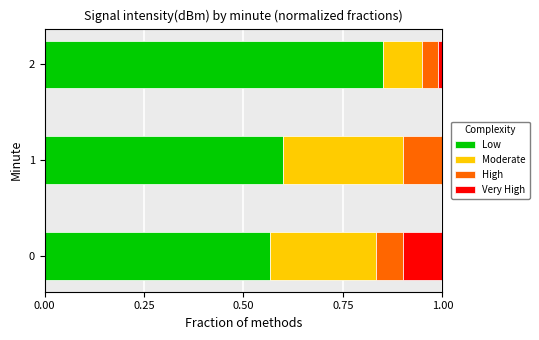

What are all the series names shown in the legend?

Low, Moderate, High, Very High